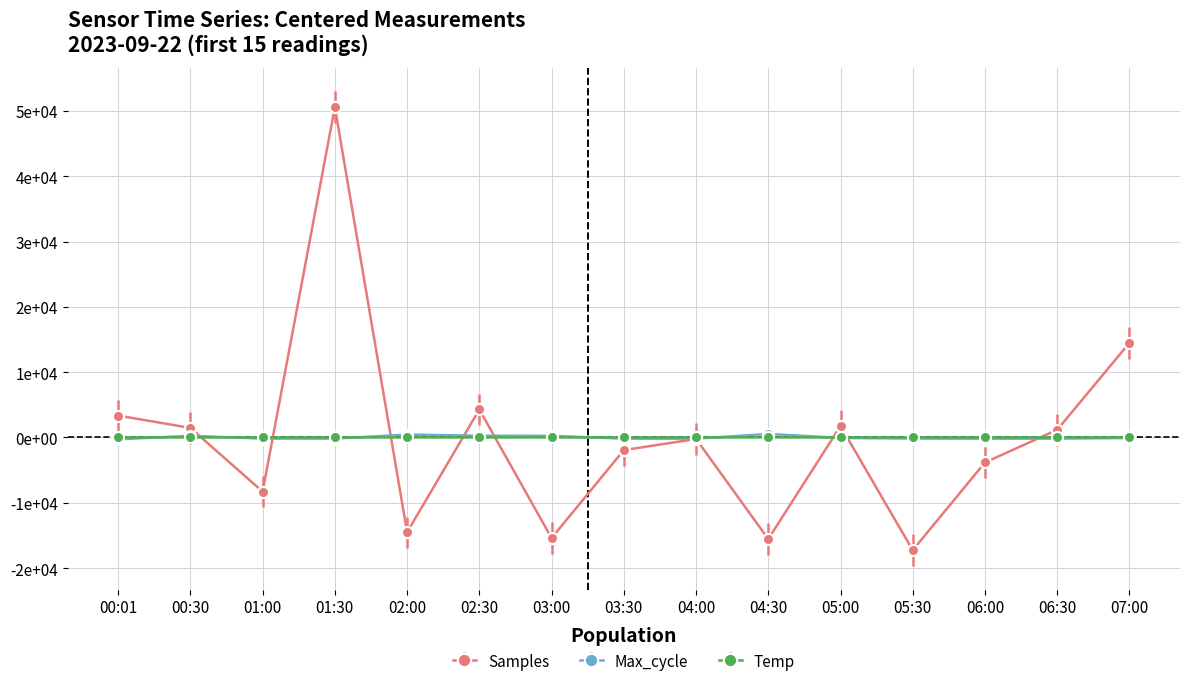

How many interior local valleys does the Max_cycle series have?

3